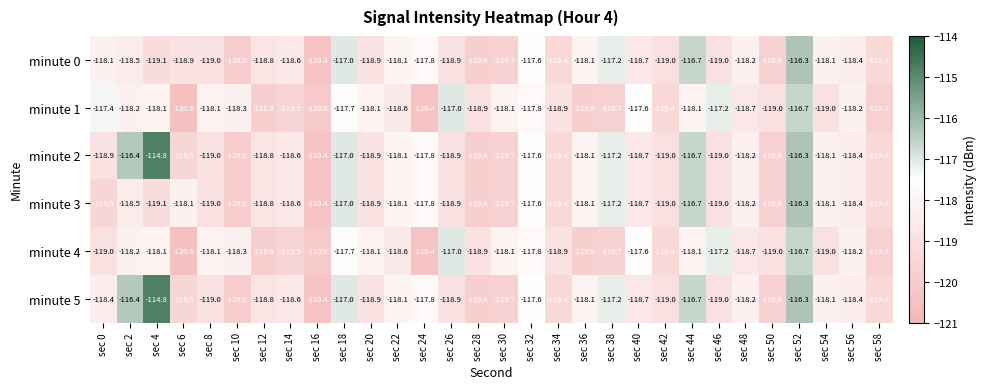

What is the total value across all series at sec 26?

-709.6